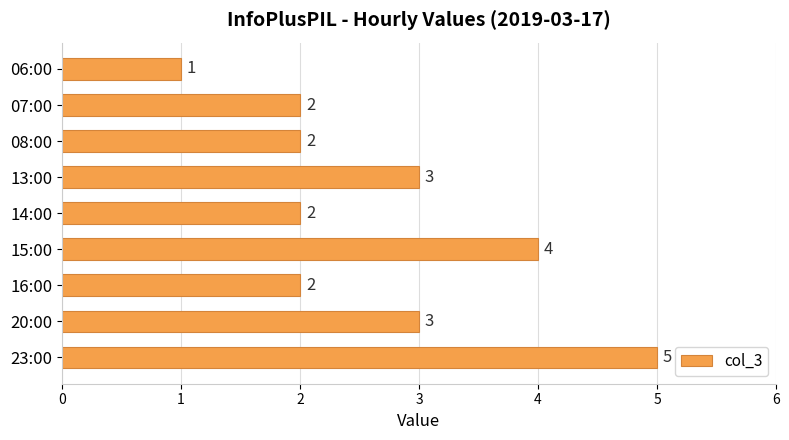

What is the label of the 3rd bar from the top?

08:00